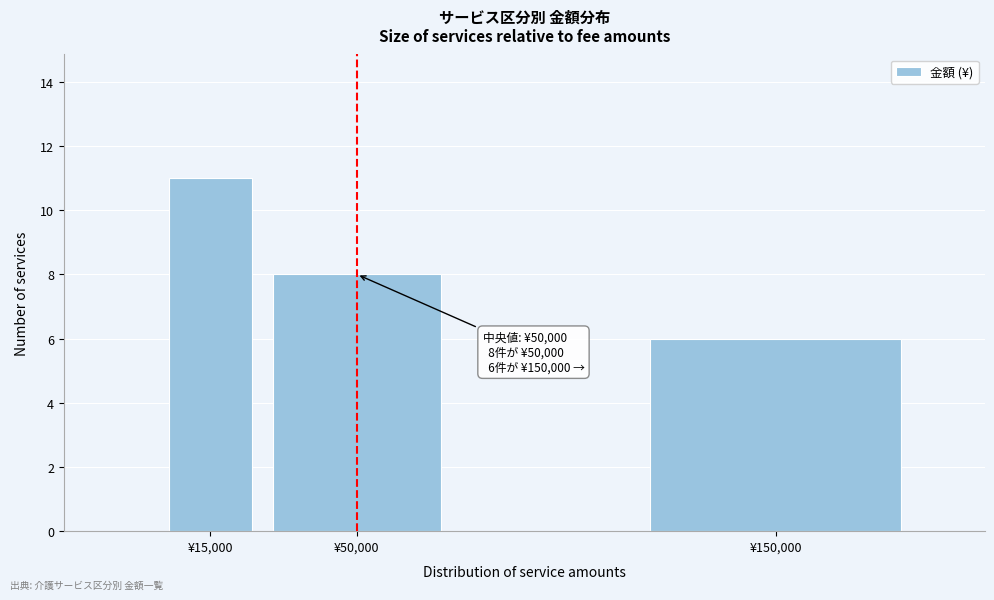

Reading left to right, what are all the values shown in this chart?

¥15,000=11	¥50,000=8	¥150,000=6